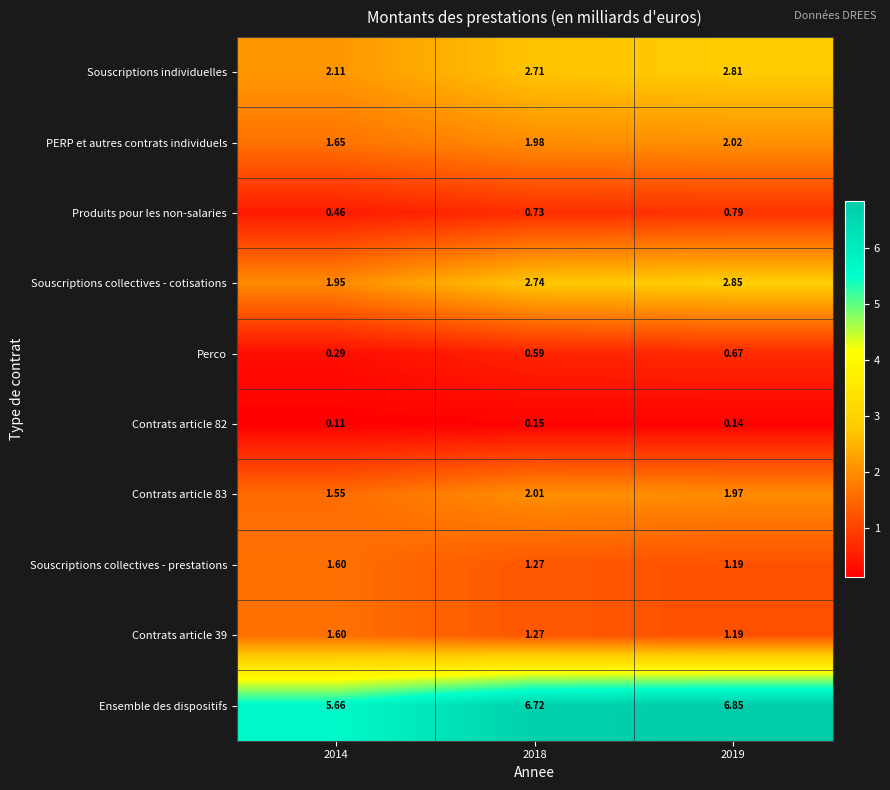

Is the value of Souscriptions collectives - cotisations at 2014 greater than the value of Souscriptions collectives - prestations at 2018?

Yes